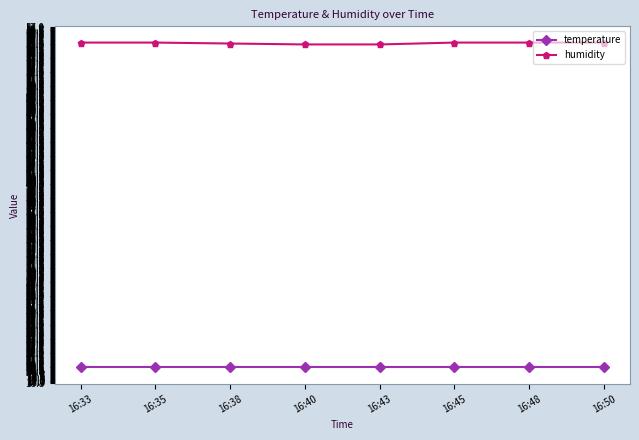

What are all the series names shown in the legend?

temperature, humidity